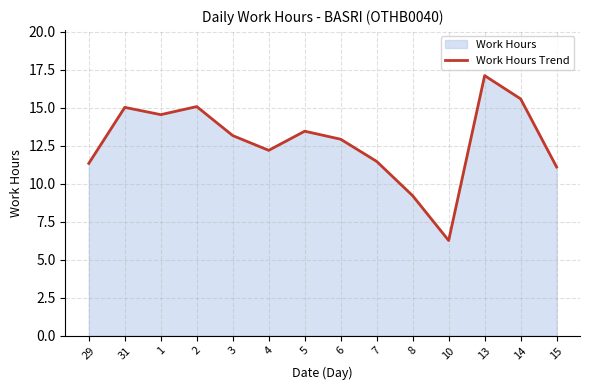

Reading left to right, extract all data points from this chart.

29=11.3	31=15.0	1=14.6	2=15.1	3=13.2	4=12.2	5=13.5	6=12.9	7=11.5	8=9.2	10=6.3	13=17.1	14=15.6	15=11.1